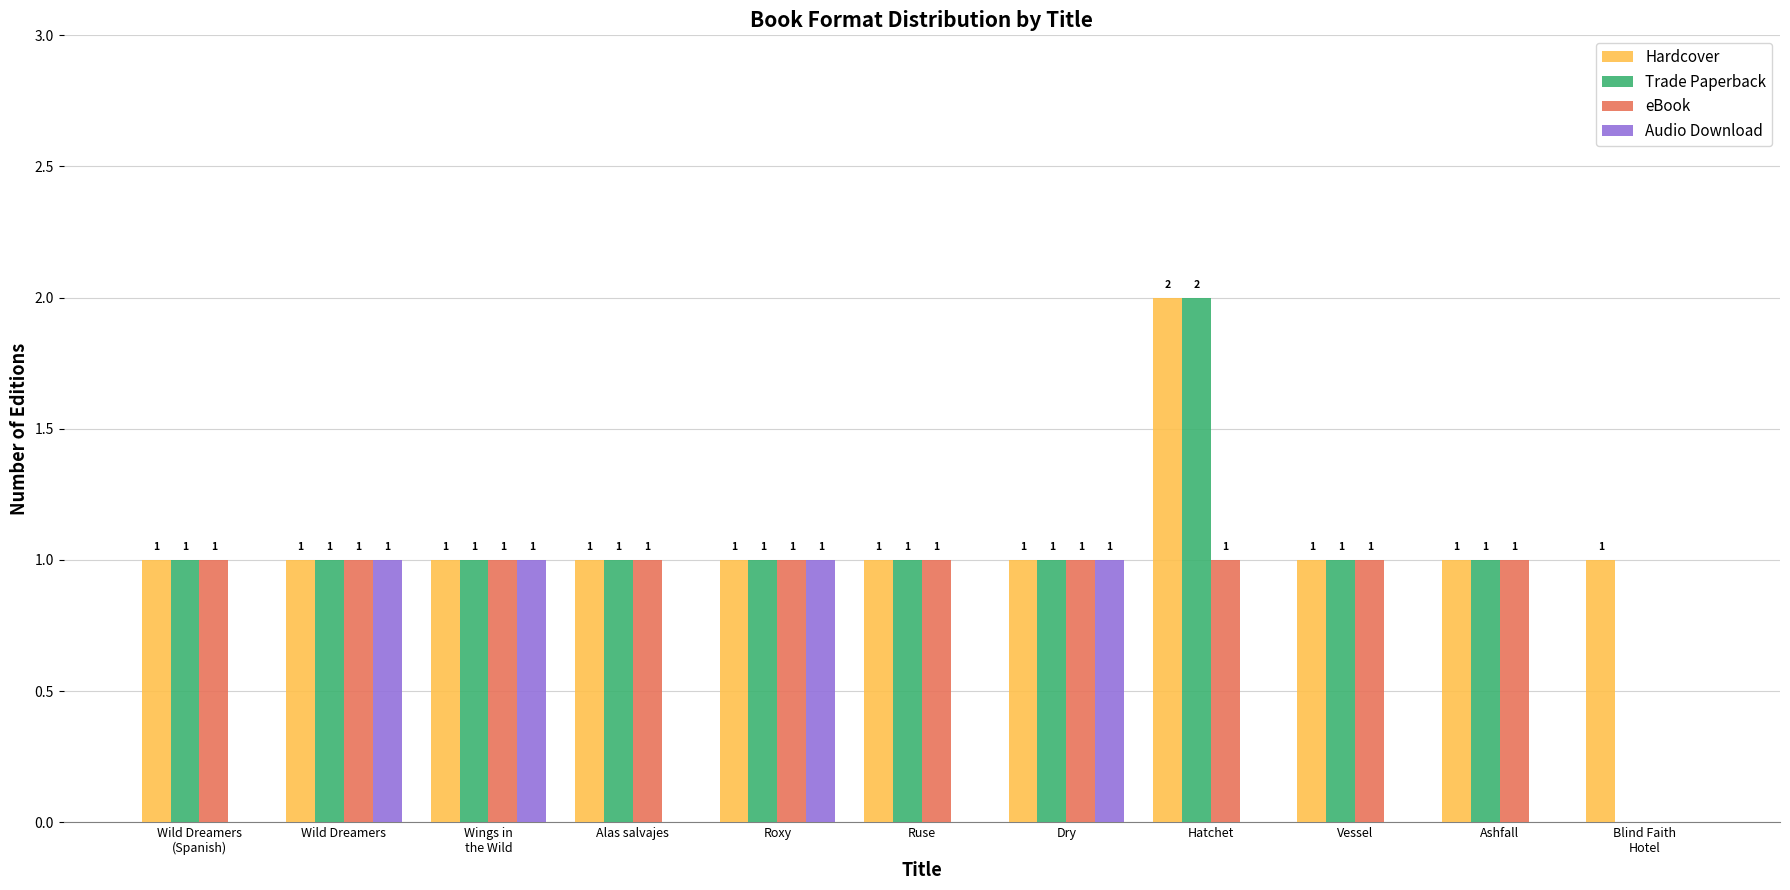

At which category is the sum across all series the highest?

Hatchet